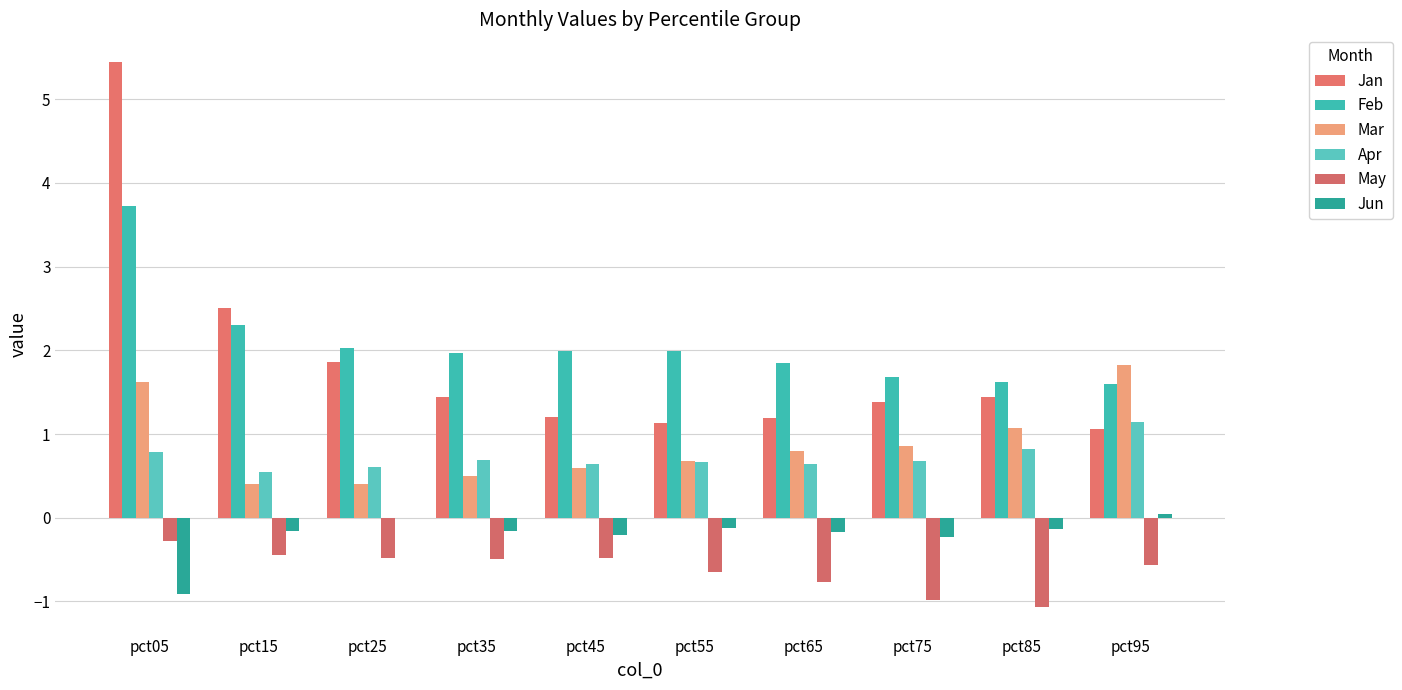

What is the minimum value for Mar?

0.4